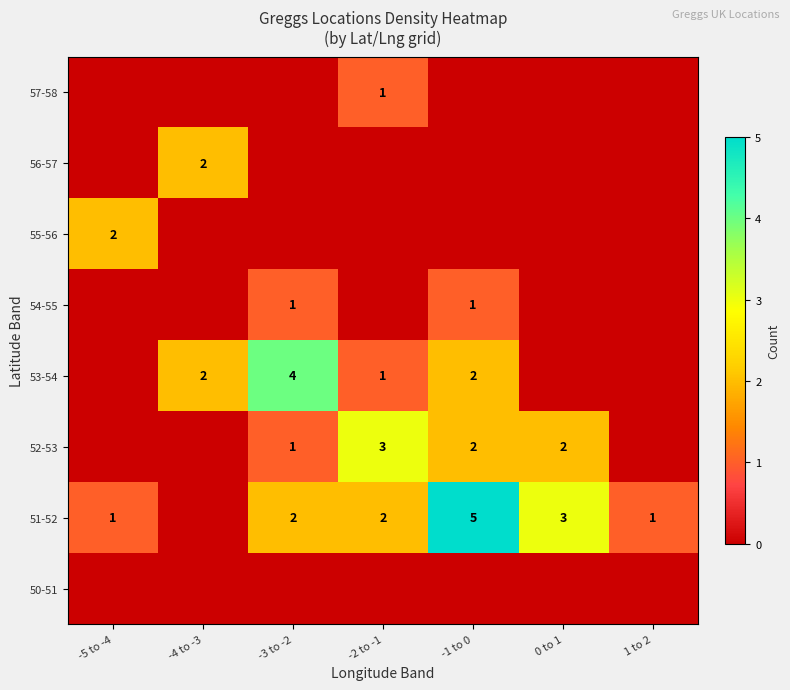

The value of 56-57 at -4 to -3 is 2. True or false?

True